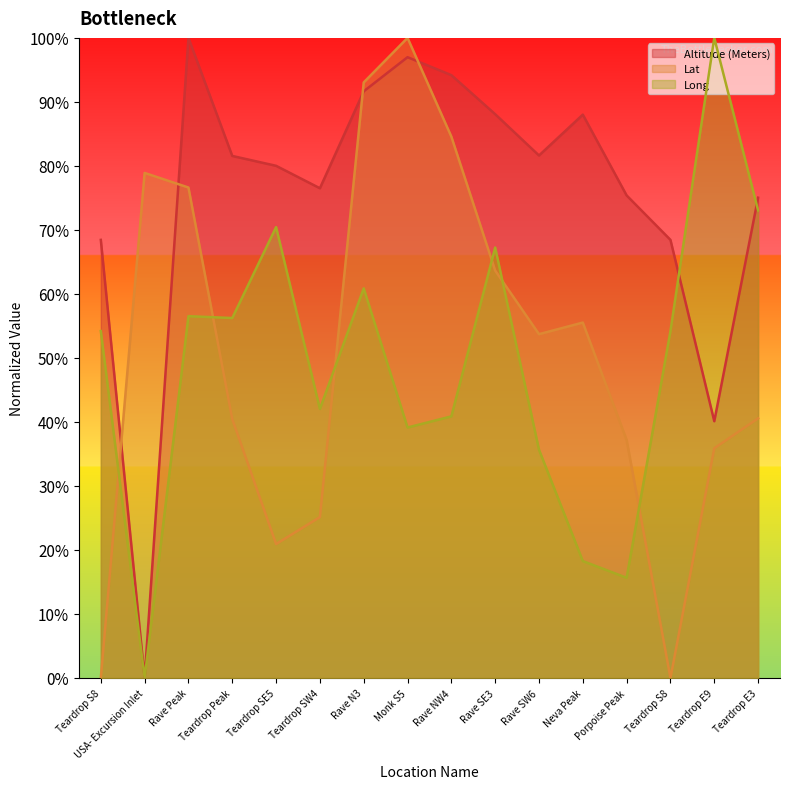

In Altitude (Meters), how many points are lower than both neighbors (excluding endpoints)?

4